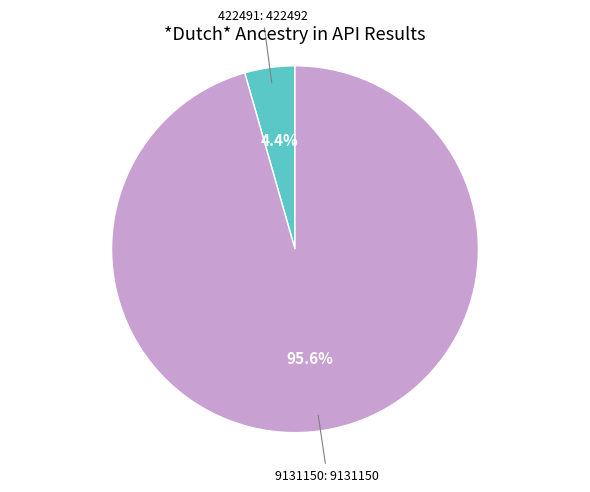

Is there a majority slice in this chart?

Yes